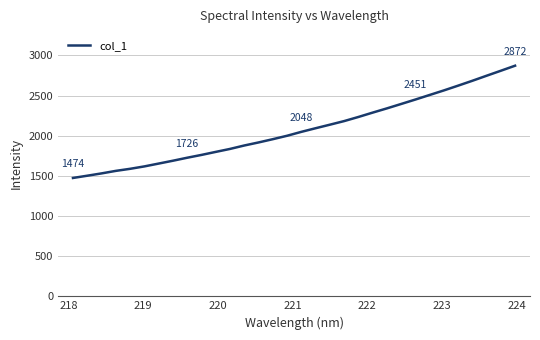

Is this an area chart (filled region under the line)?

No